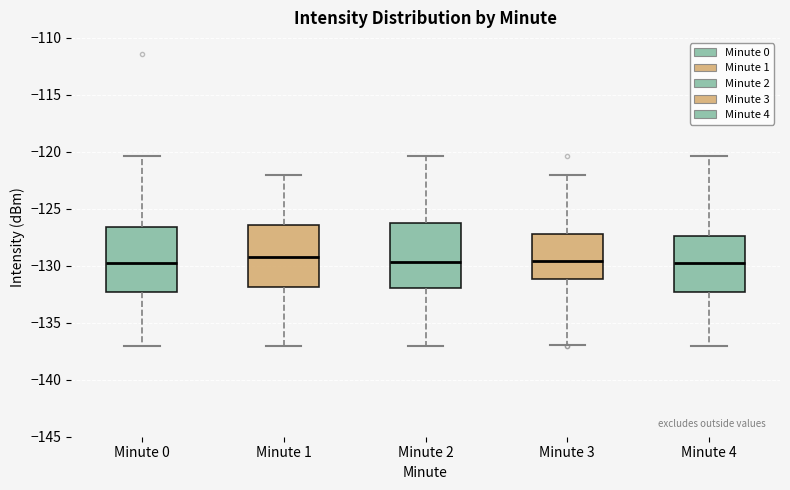

Reading left to right, transcribe this box plot: for each box, give where its median line is, the range the box spans, and where its two whiskers end, as read against the y-axis. The values are not printed on the chart, so give them approximately, as read against the axis.

Minute 0: median -129.5, box -132.5 to -126.5, whiskers -137.0 to -120.5
Minute 1: median -129.0, box -132.0 to -126.5, whiskers -137.0 to -122.0
Minute 2: median -129.5, box -132.0 to -126.0, whiskers -137.0 to -120.5
Minute 3: median -129.5, box -131.0 to -127.0, whiskers -137.0 to -122.0
Minute 4: median -129.5, box -132.5 to -127.5, whiskers -137.0 to -120.5